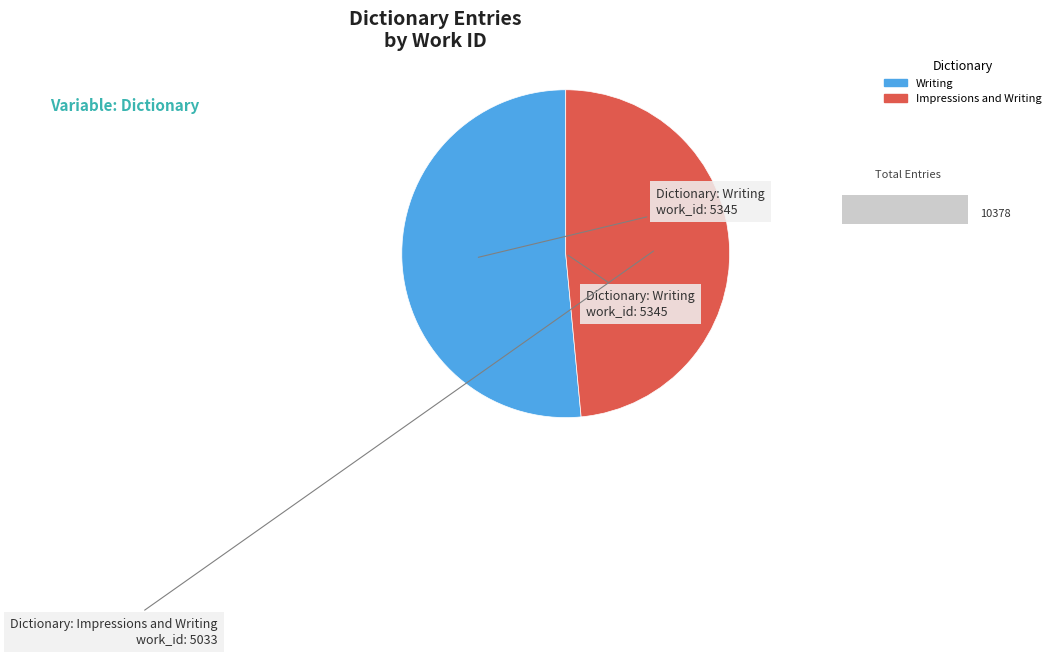

Which category has the biggest portion of the pie?

Writing